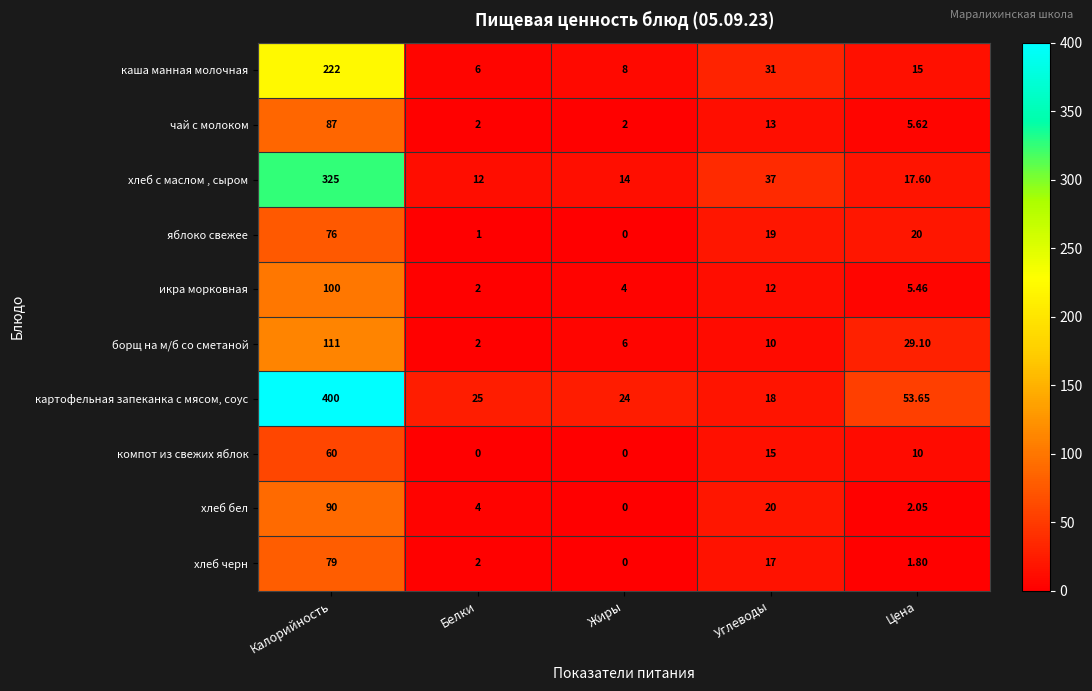

Which series has the largest total across all categories?

картофельная запеканка с мясом, соус